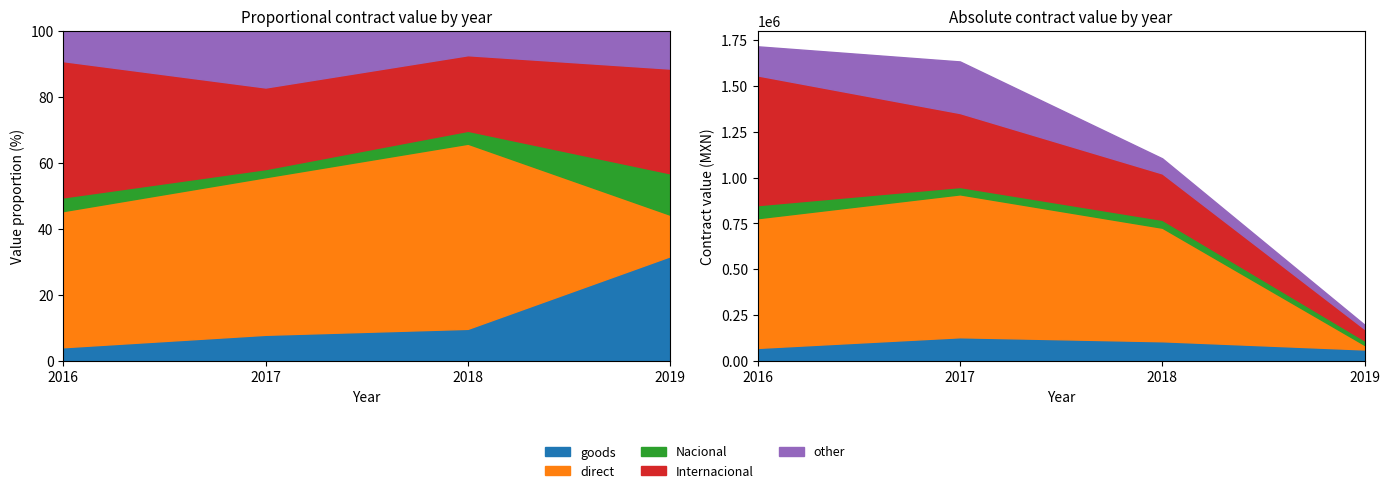

What is the total value across all series at 2019?

197715.0